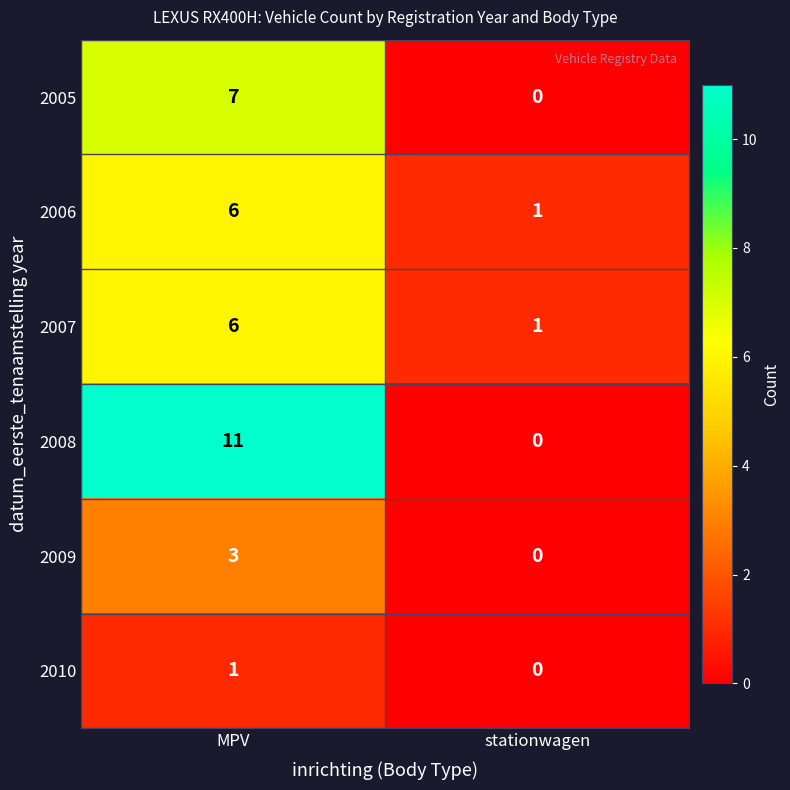

True or false: 2009 has a value of 0 at stationwagen.

True